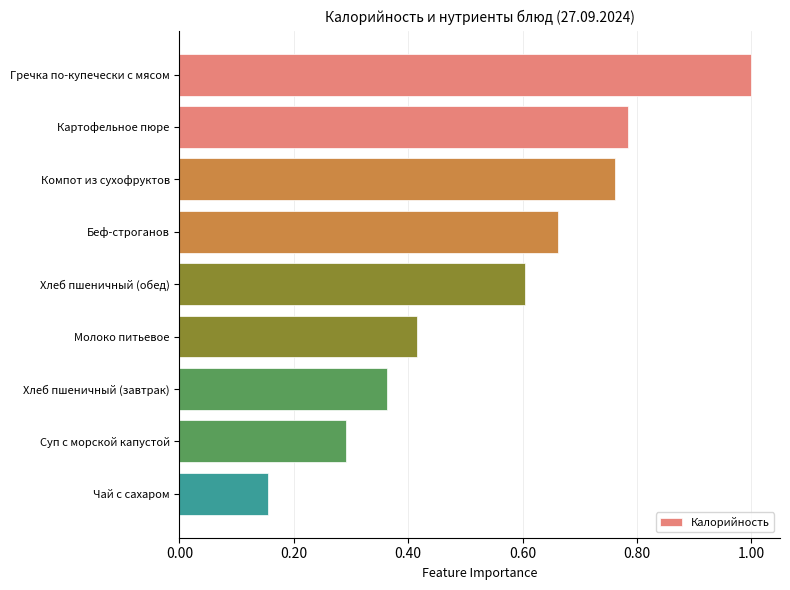

How many bars are there in total?

9